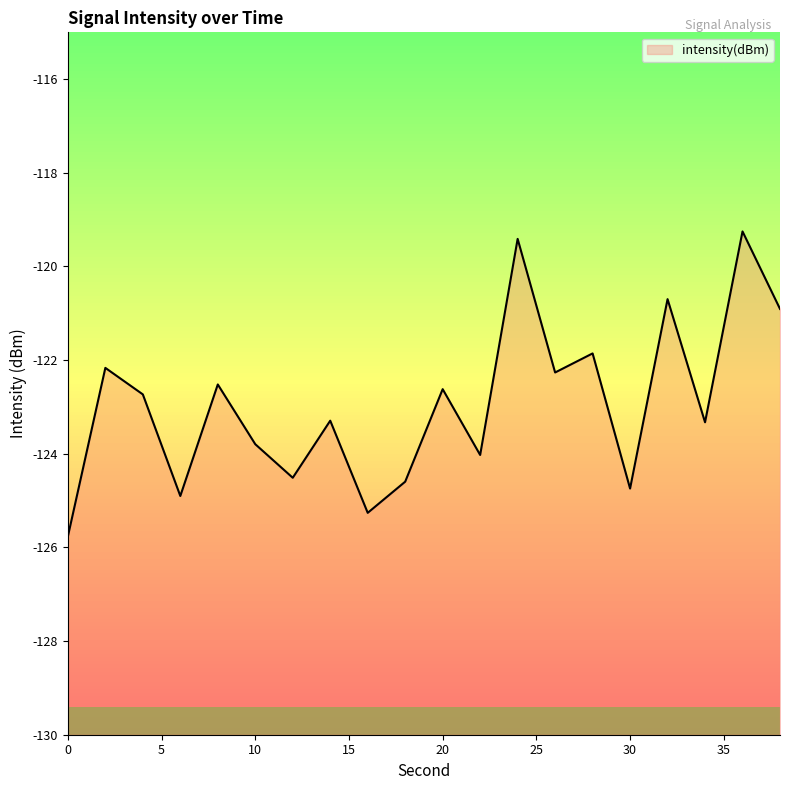

What is the smallest value displayed?

-125.8